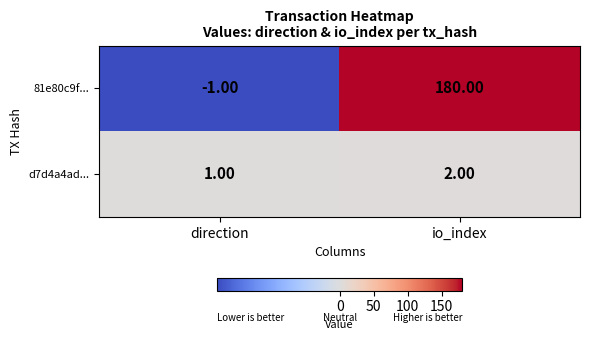

What is the maximum value shown in the chart?

180